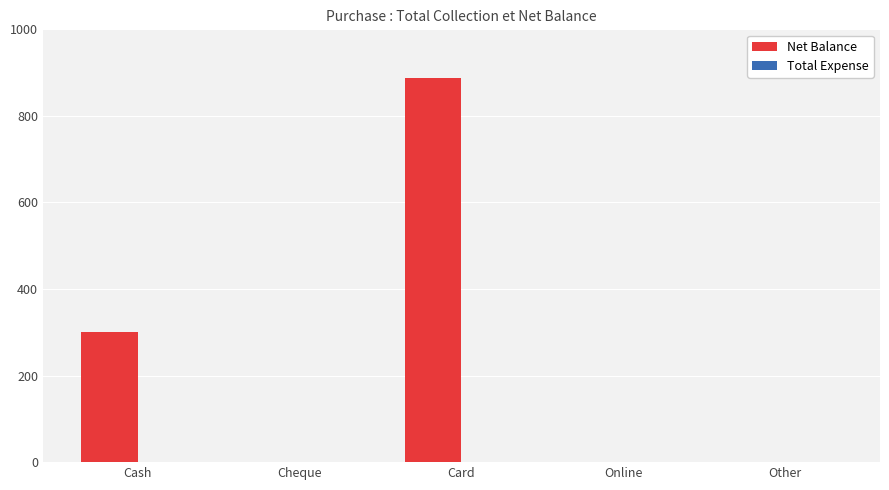

The value at Card is 567. True or false?

False